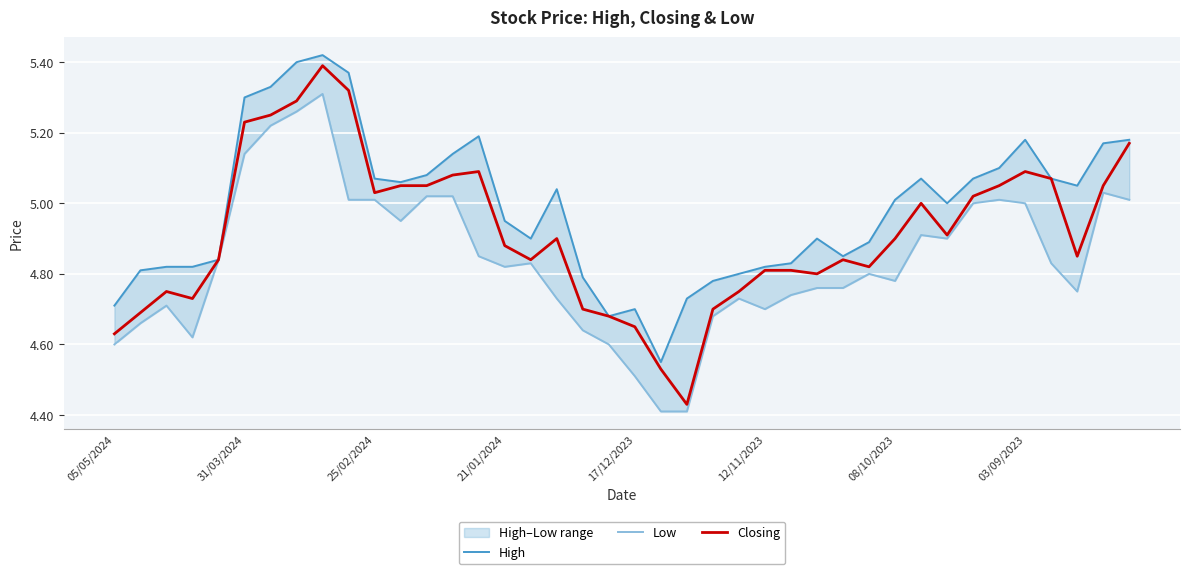

The Closing series shows 7.3 at 08/10/2023. True or false?

False